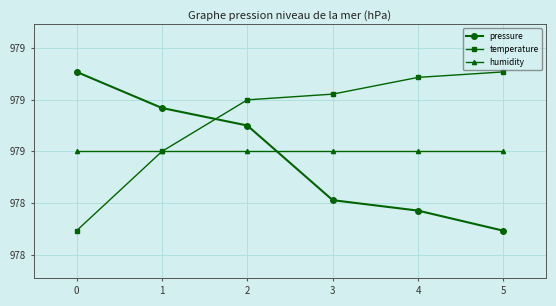

Is this an area chart (filled region under the line)?

No